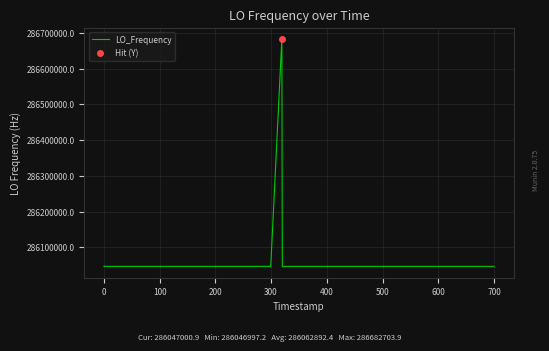

What is the difference between the second highest and second lowest values?

3.1